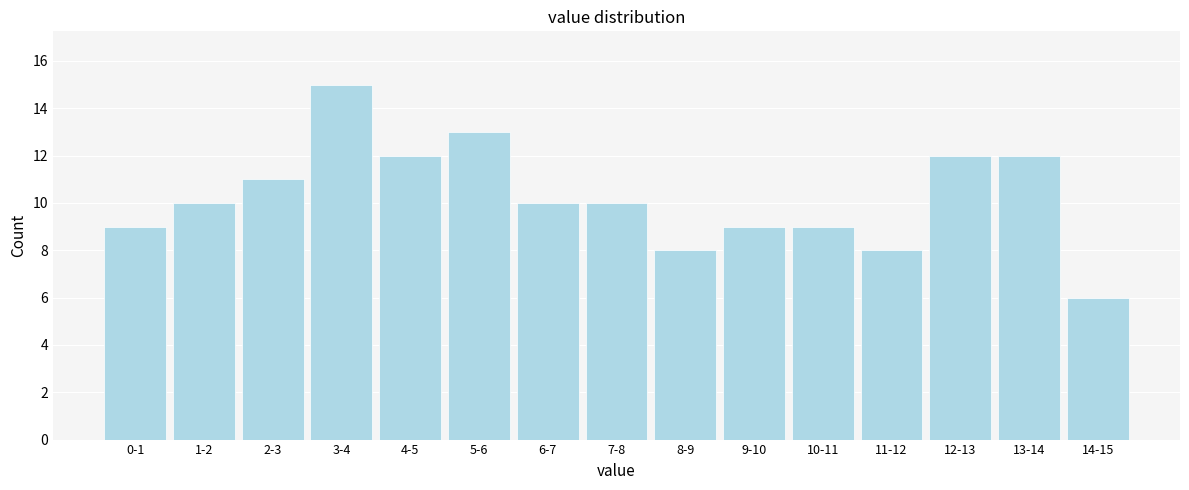

Reading left to right, list all the values displayed in this chart.

0-1=9	1-2=10	2-3=11	3-4=15	4-5=12	5-6=13	6-7=10	7-8=10	8-9=8	9-10=9	10-11=9	11-12=8	12-13=12	13-14=12	14-15=6